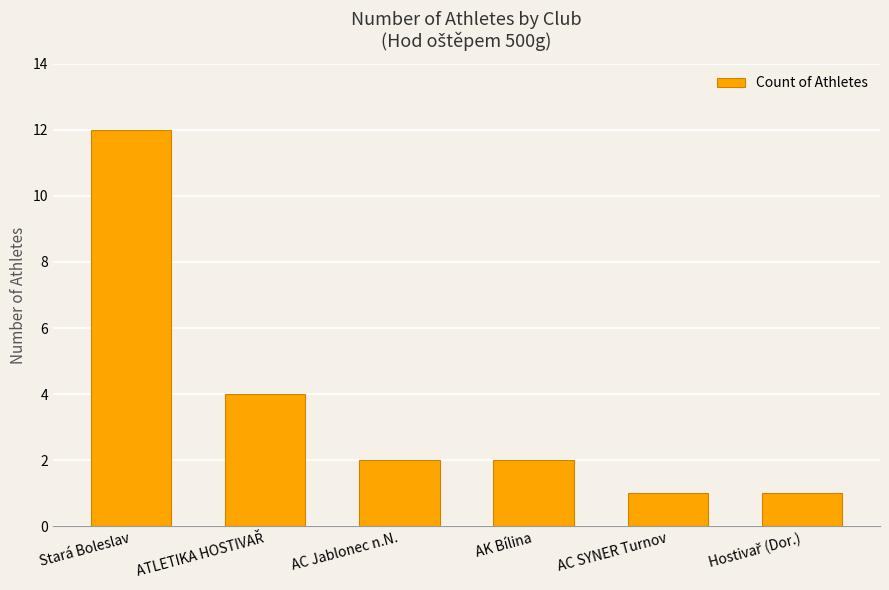

What position from the left is Stará Boleslav?

1